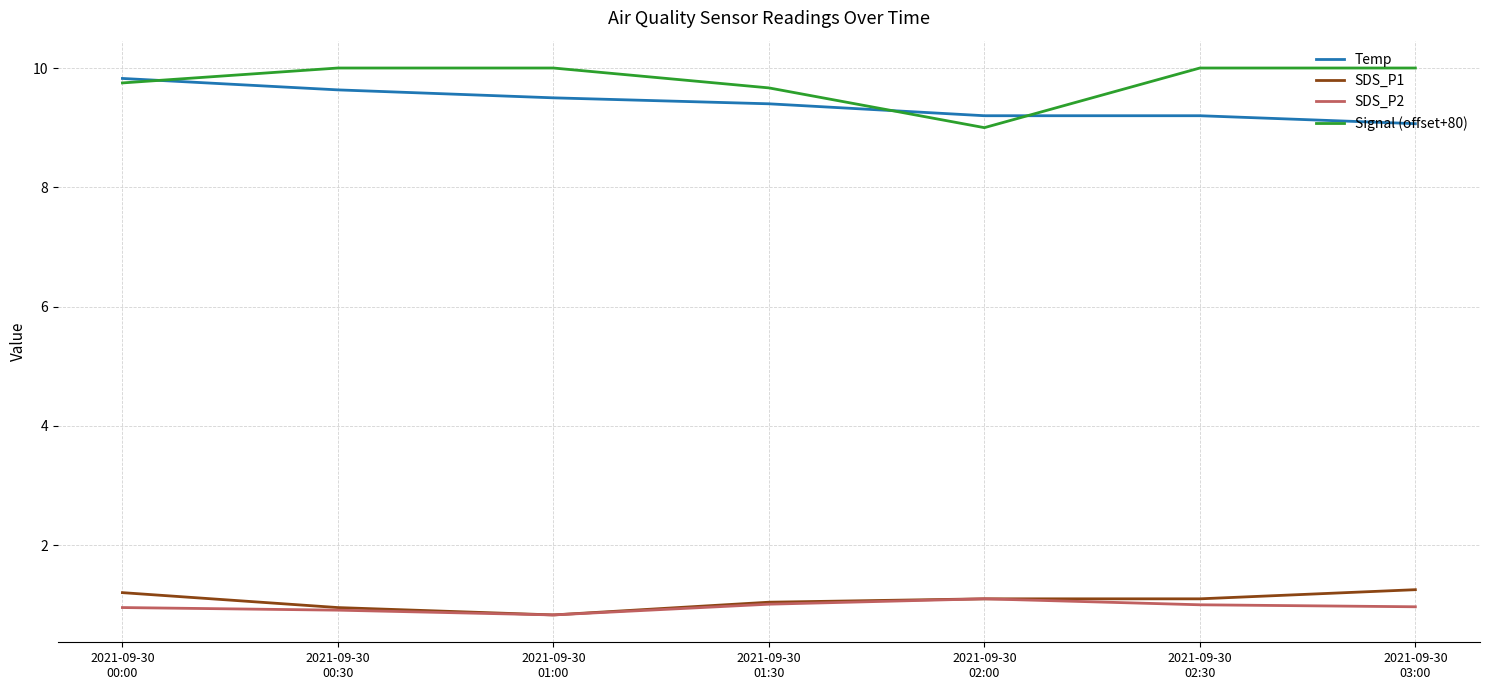

Reading left to right, extract all data points from this chart.

Temp: 2021-09-30
00:00=9.8	2021-09-30
00:30=9.6	2021-09-30
01:00=9.5	2021-09-30
01:30=9.4	2021-09-30
02:00=9.2	2021-09-30
02:30=9.2	2021-09-30
03:00=9.1
SDS_P1: 2021-09-30
00:00=1.2	2021-09-30
00:30=1.0	2021-09-30
01:00=0.8	2021-09-30
01:30=1.0	2021-09-30
02:00=1.1	2021-09-30
02:30=1.1	2021-09-30
03:00=1.3
SDS_P2: 2021-09-30
00:00=1.0	2021-09-30
00:30=0.9	2021-09-30
01:00=0.8	2021-09-30
01:30=1.0	2021-09-30
02:00=1.1	2021-09-30
02:30=1.0	2021-09-30
03:00=1.0
Signal (offset+80): 2021-09-30
00:00=9.8	2021-09-30
00:30=10.0	2021-09-30
01:00=10.0	2021-09-30
01:30=9.7	2021-09-30
02:00=9.0	2021-09-30
02:30=10.0	2021-09-30
03:00=10.0